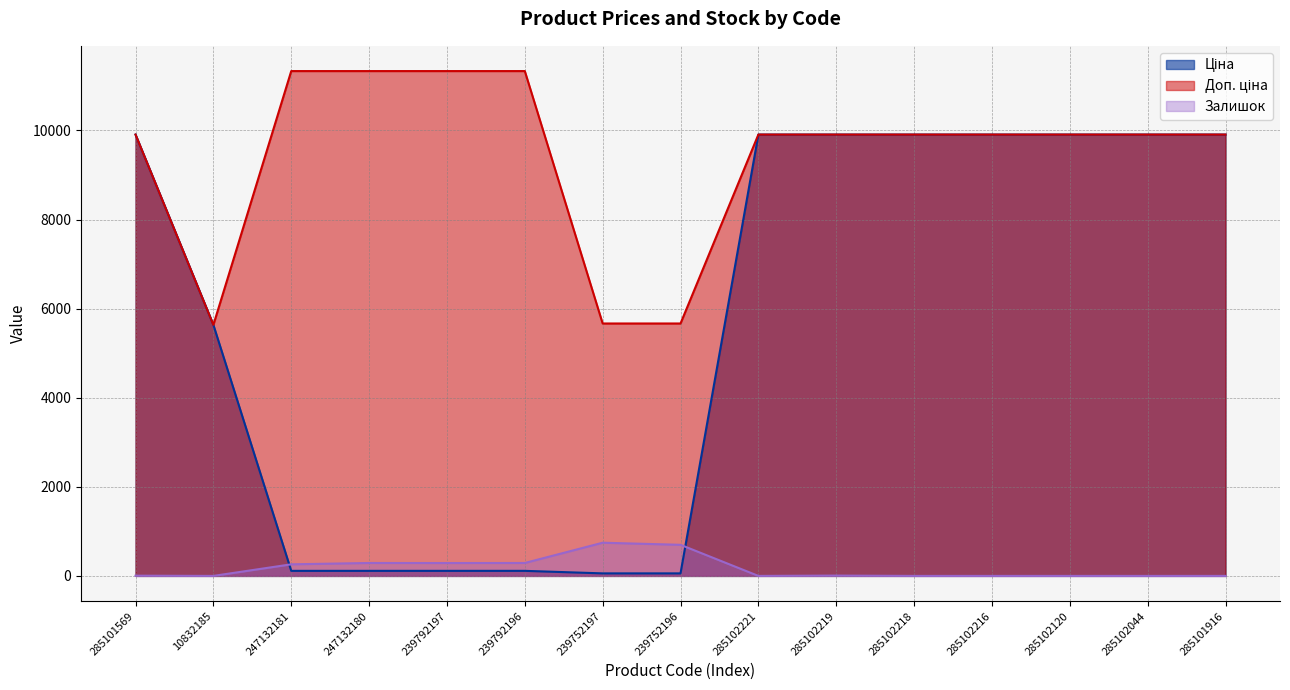

True or false: Ціна has a value of 3839.3 at 285102221.

False